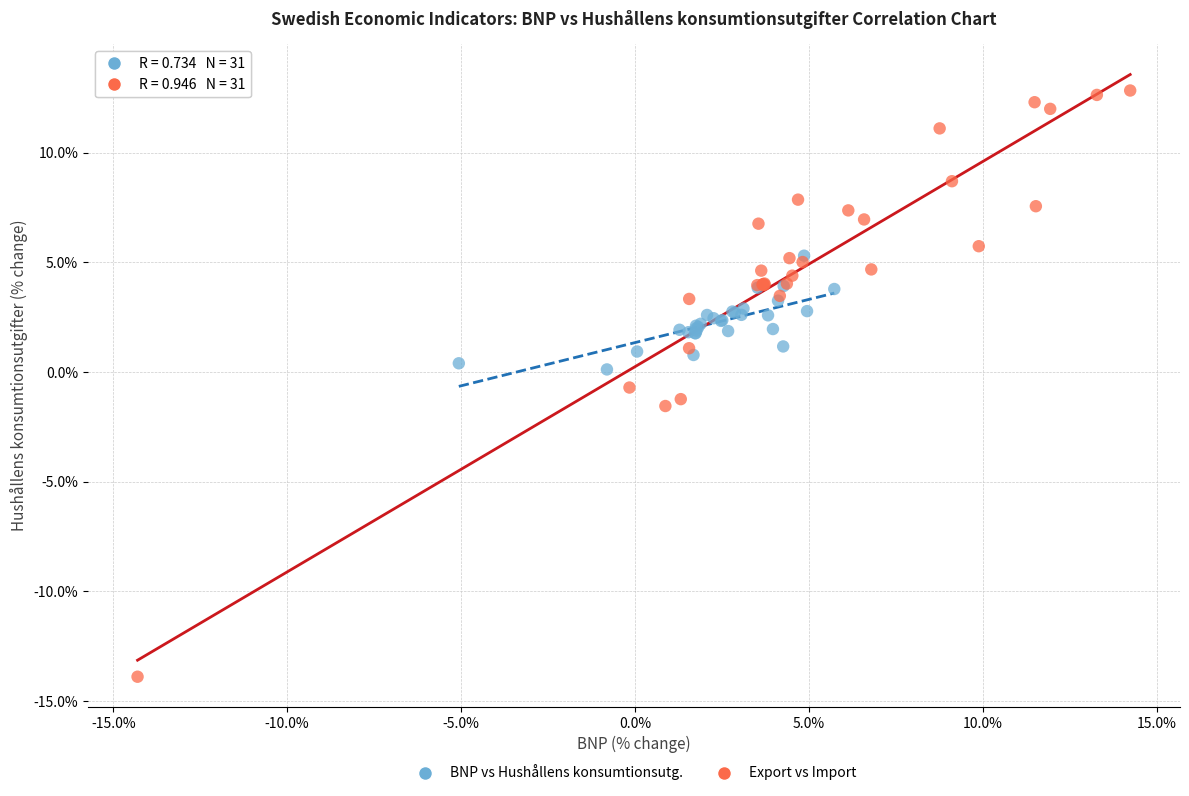

Which series has the widest spread of Y values?

Export vs Import